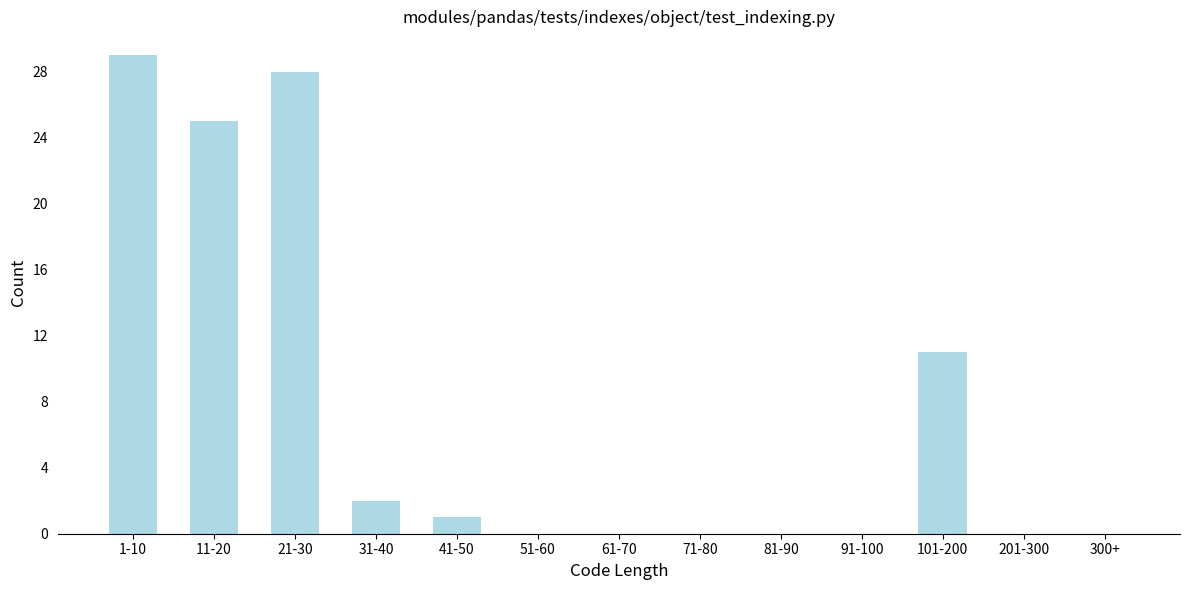

Reading left to right, what are all the values shown in this chart?

1-10=29	11-20=25	21-30=28	31-40=2	41-50=1	51-60=0	61-70=0	71-80=0	81-90=0	91-100=0	101-200=11	201-300=0	300+=0